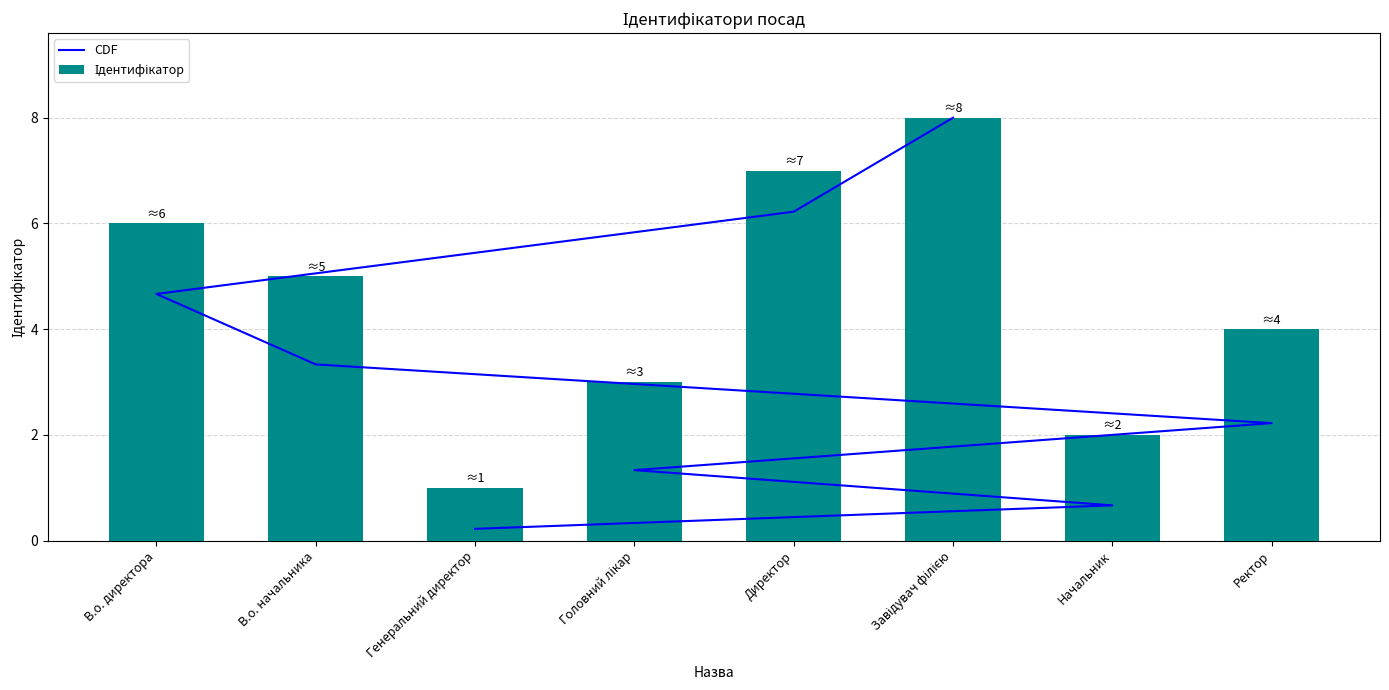

What is the maximum value for Ідентифікатор?

8.0